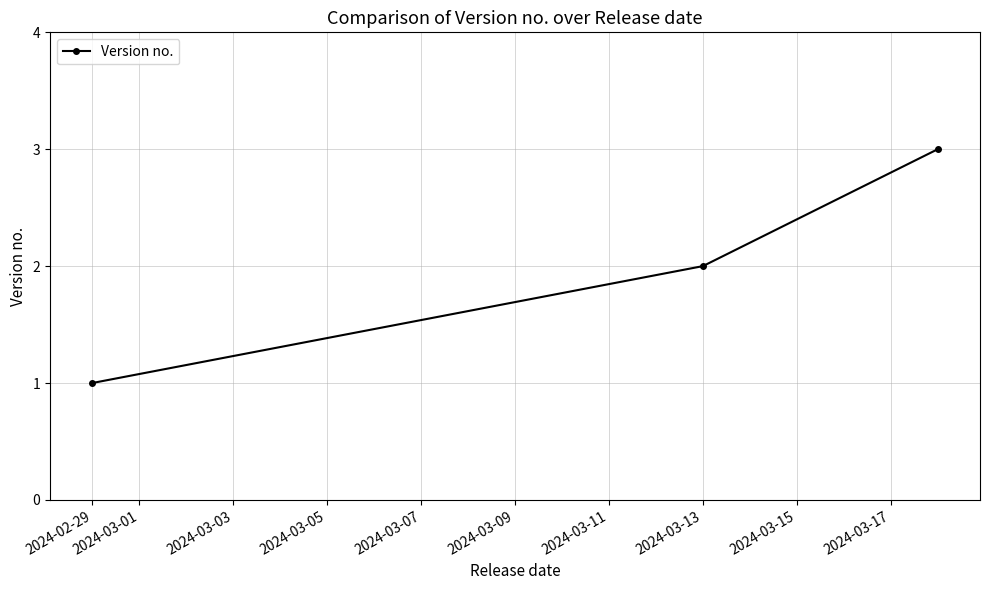

What is the greatest value displayed?

3